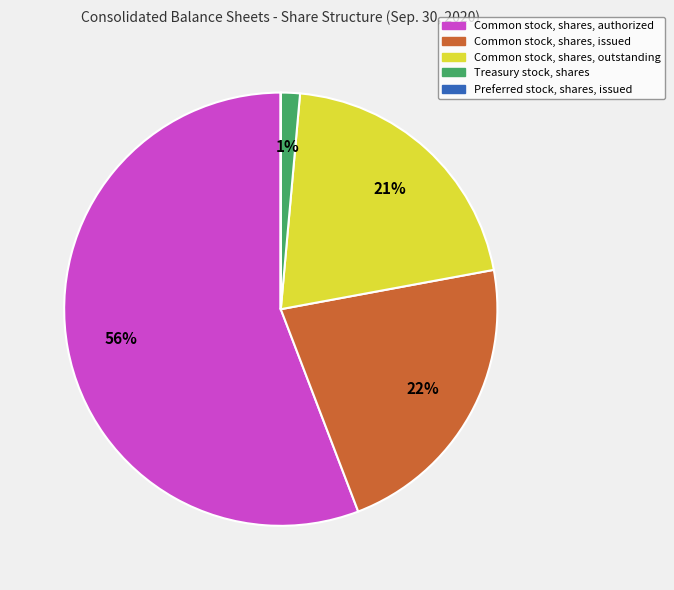

Which has a higher value, Treasury stock, shares or Common stock, shares, outstanding?

Common stock, shares, outstanding